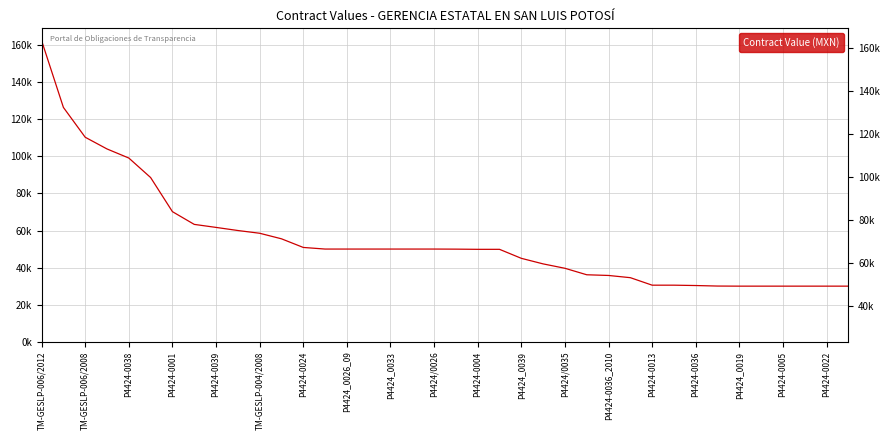

What is the greatest value displayed?

162400.0